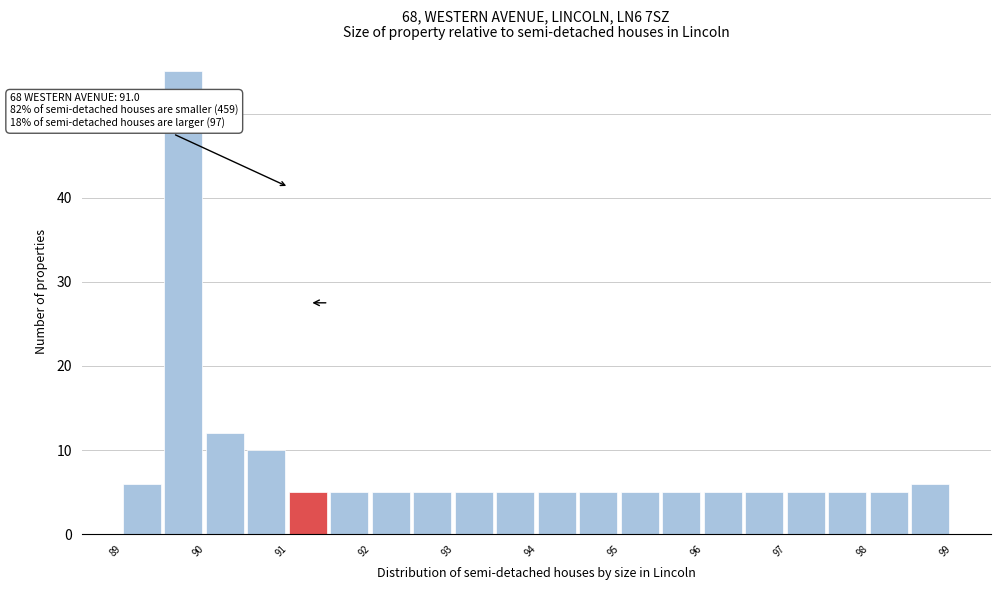

Which range on the x-axis has the tallest bar?

89.5 to 90.0